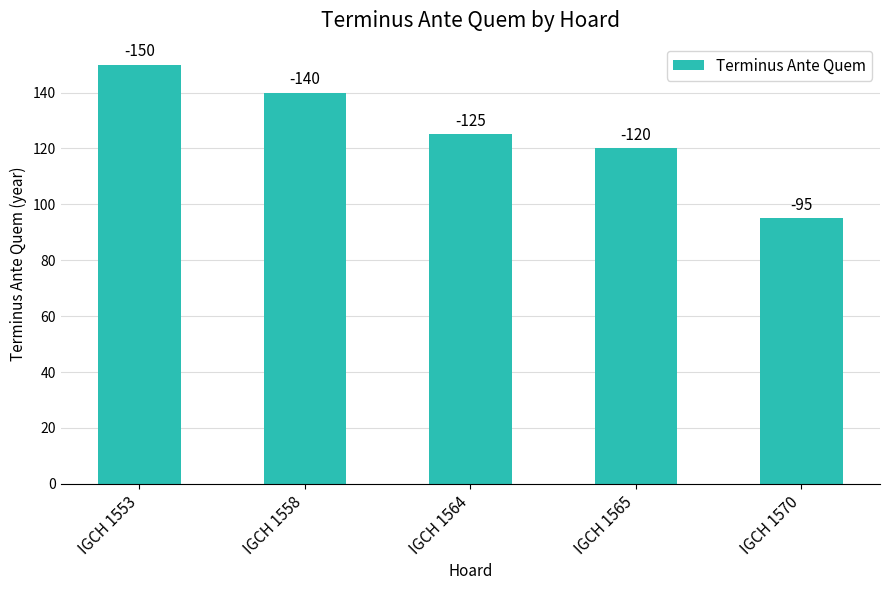

The chart shows a value of 140 at IGCH 1558. True or false?

True